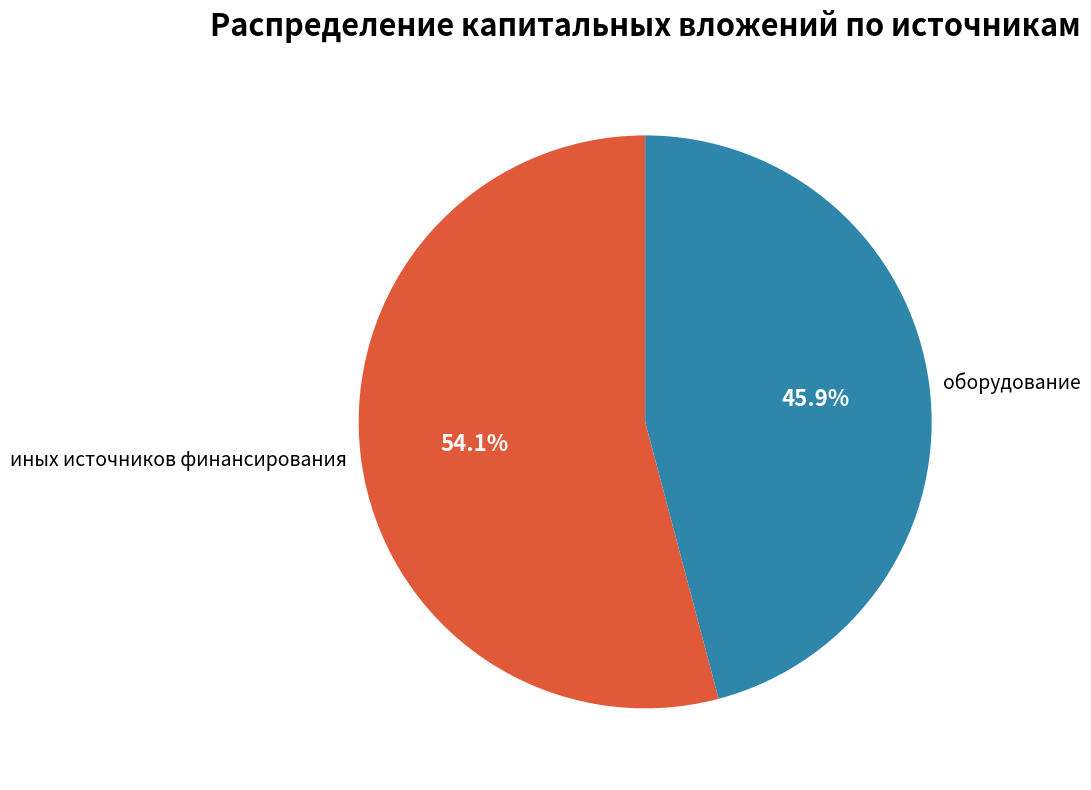

True or false: иных источников финансирования accounts for 54% of the total.

True